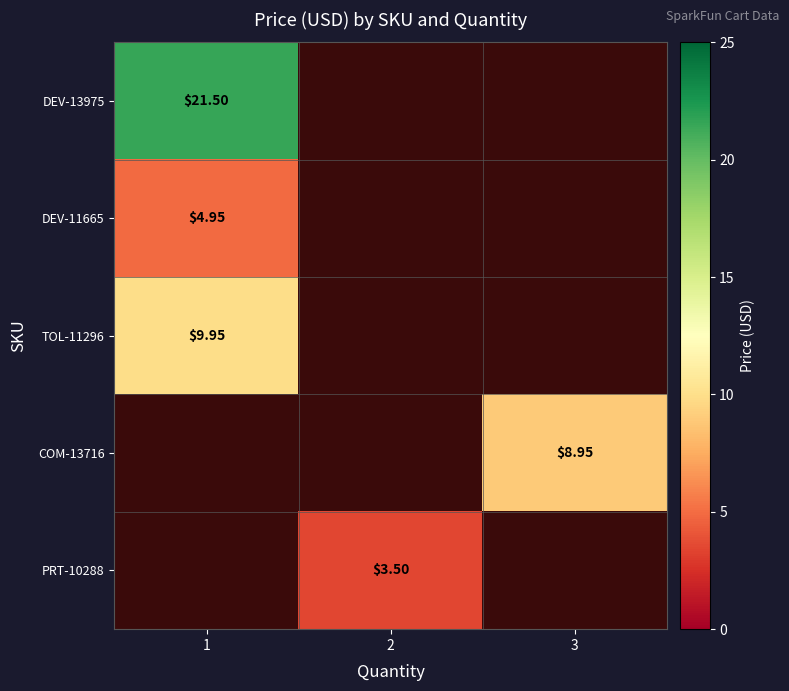

Which category has the highest value in the DEV-11665 series?

1